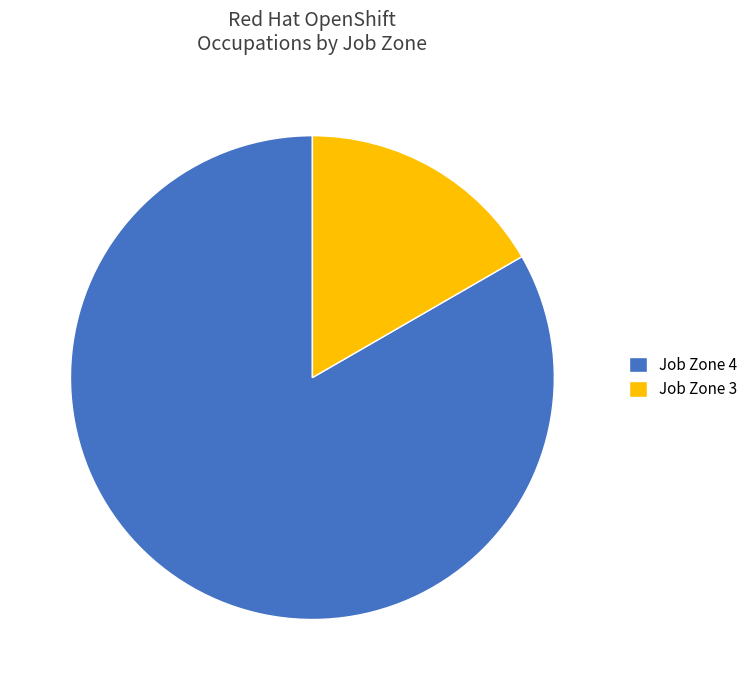

Rank the categories by value from highest to lowest.

Job Zone 4, Job Zone 3